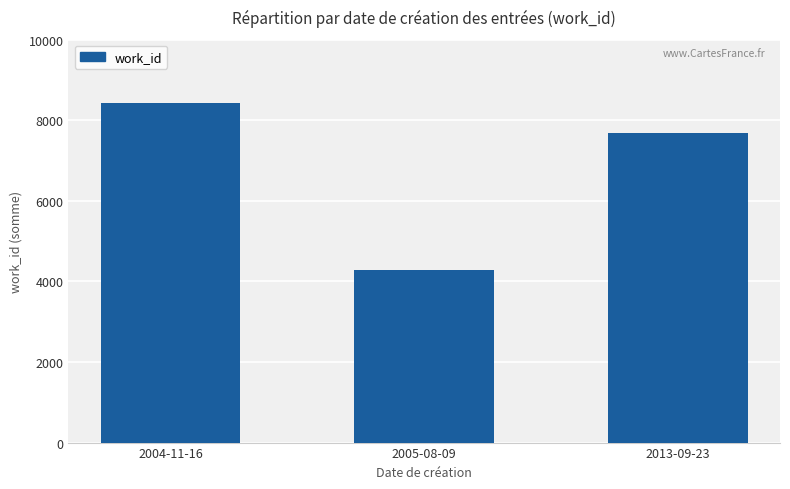

Reading left to right, list all the values displayed in this chart.

8422	4279	7687